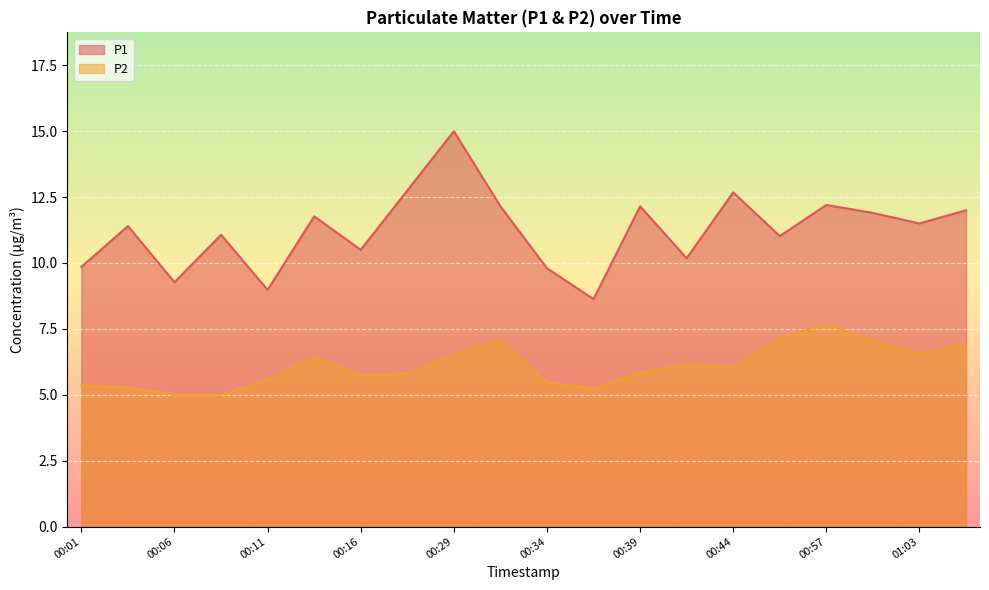

What is the difference between the maximum and minimum values in the P1 series?

6.4